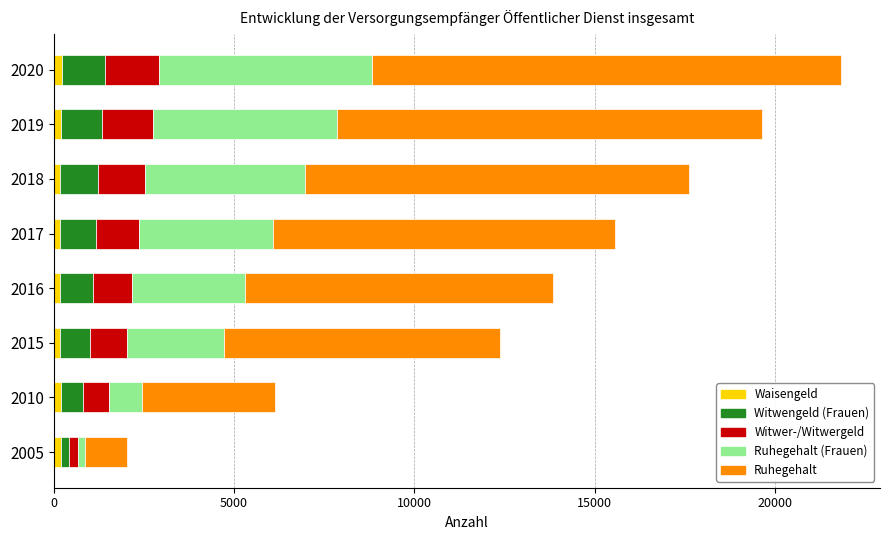

How many groups of bars are there?

8